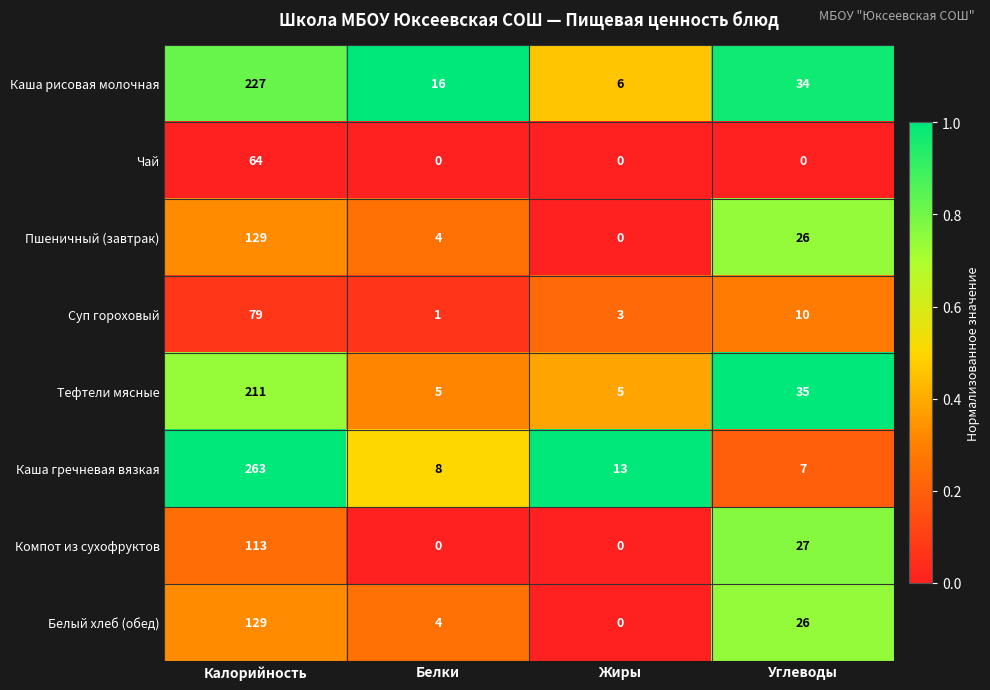

What is the highest value of the Пшеничный (завтрак) series?

129